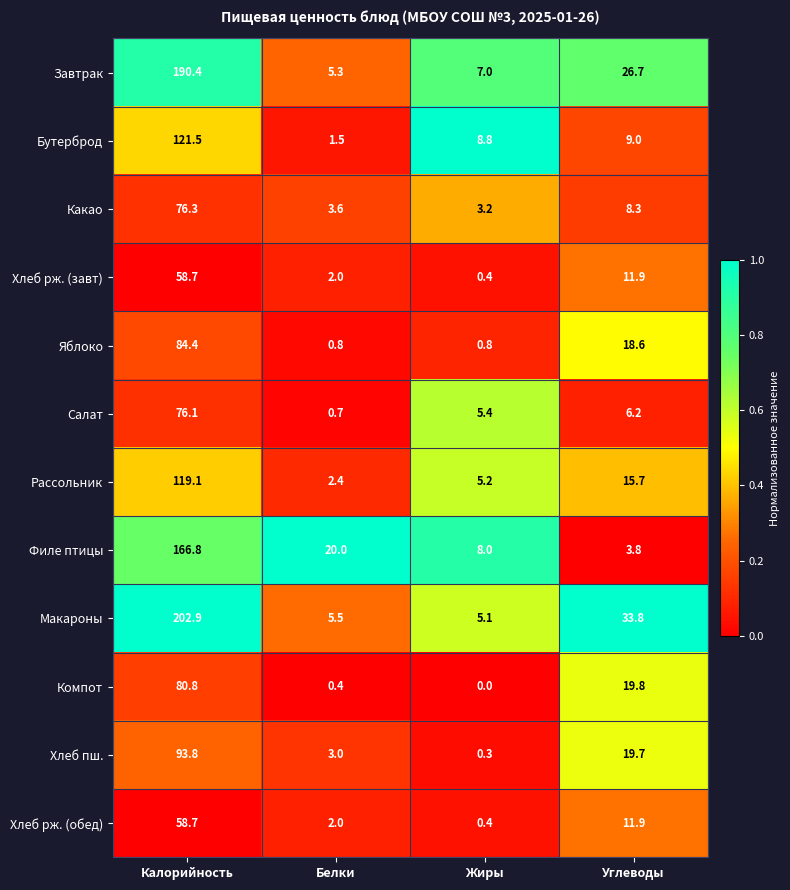

What is the difference between the maximum and second lowest values in the Хлеб пш. series?

90.8